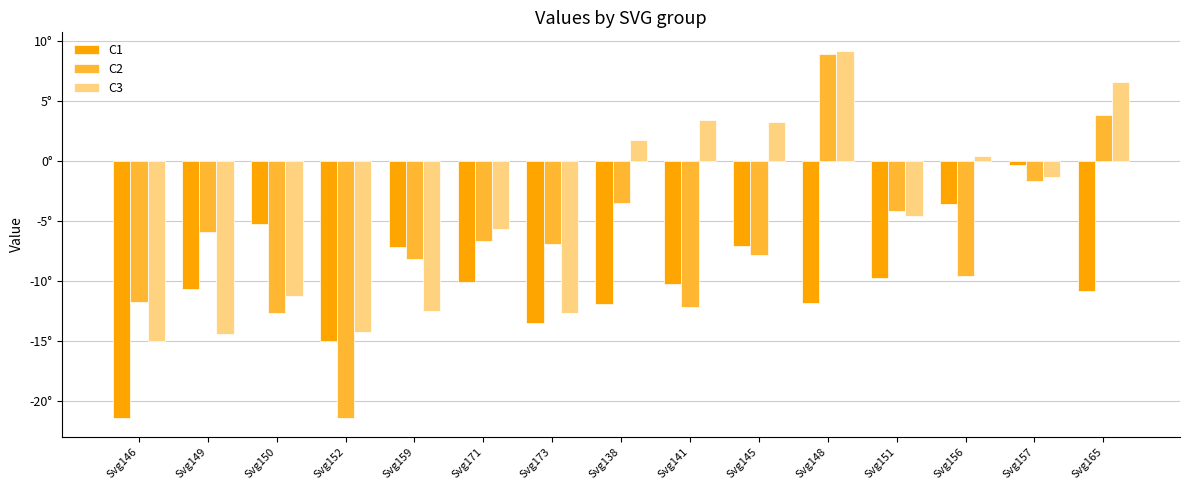

What is the sum of the C3 values at Svg156 and Svg173?

-12.3